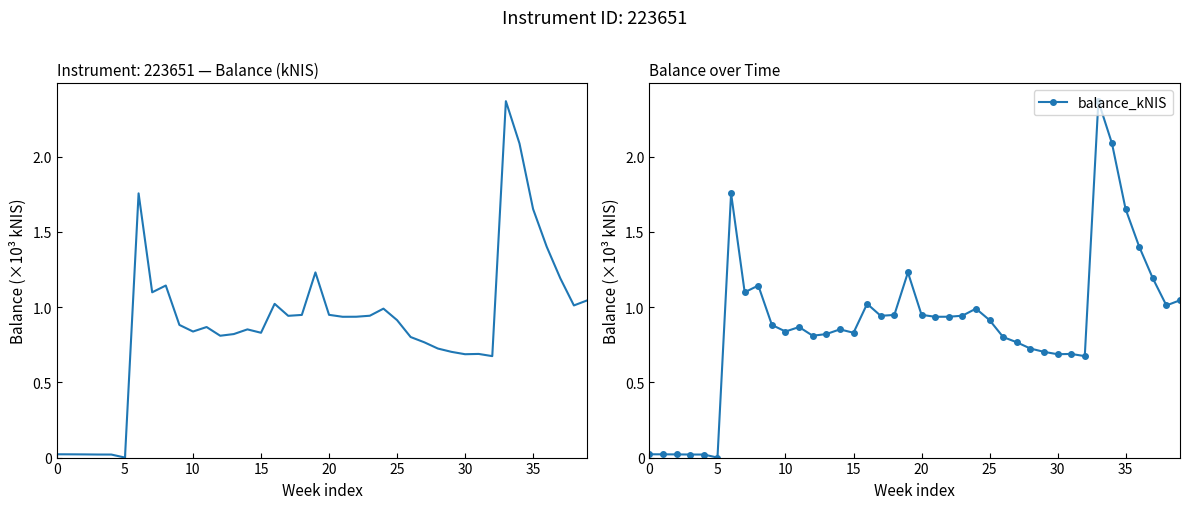

Does the chart have visible grid lines?

No